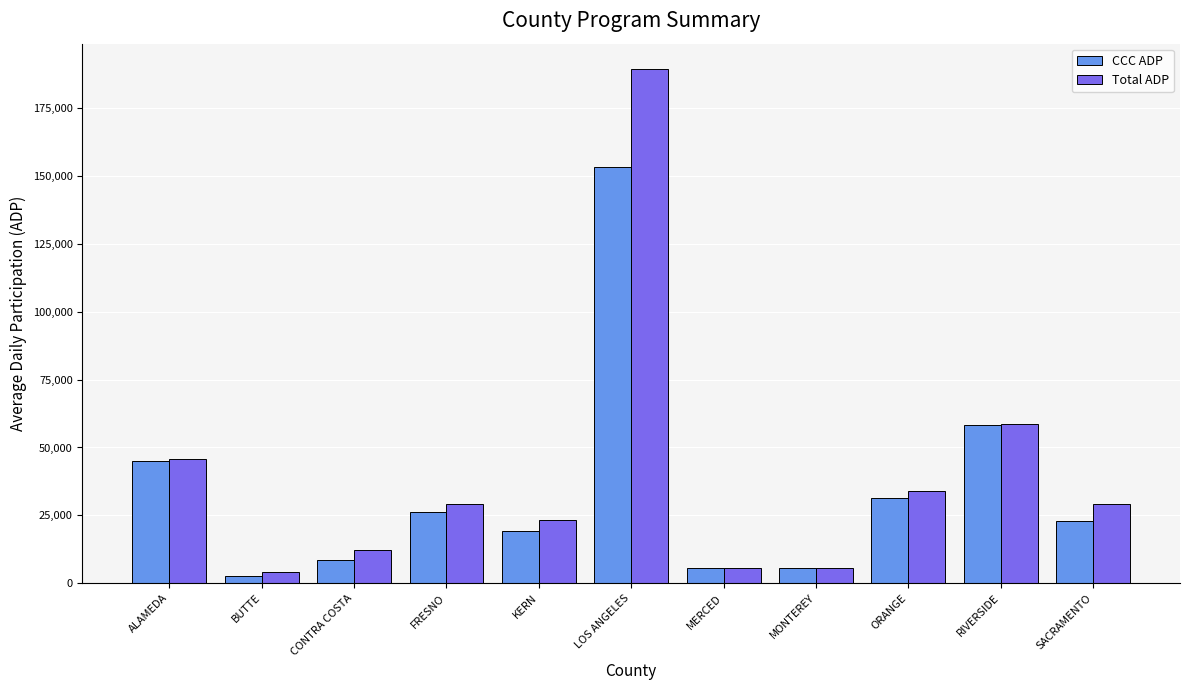

How many data points in CCC ADP are less than 22806?

5